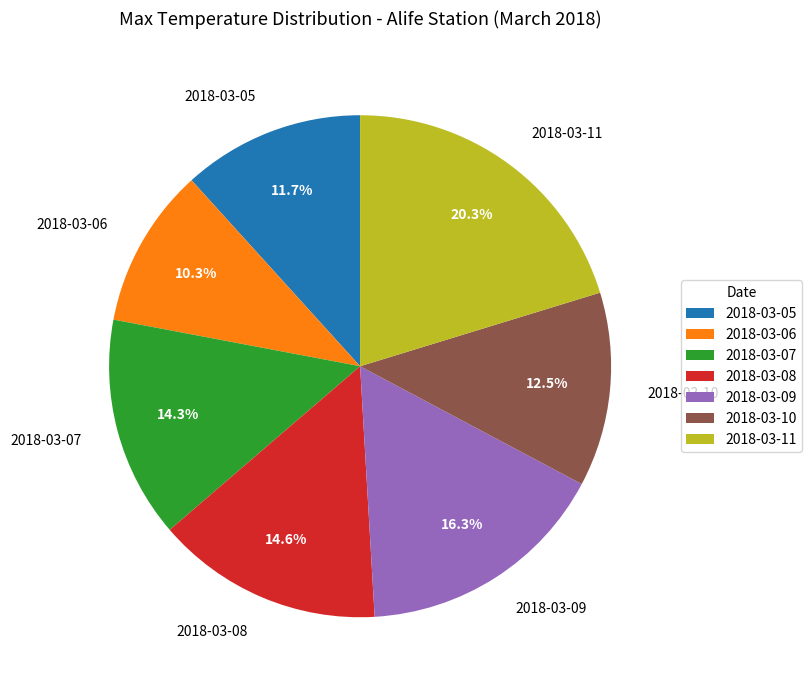

To the nearest percent, what is the difference between the largest and smallest slice percentages?

10%